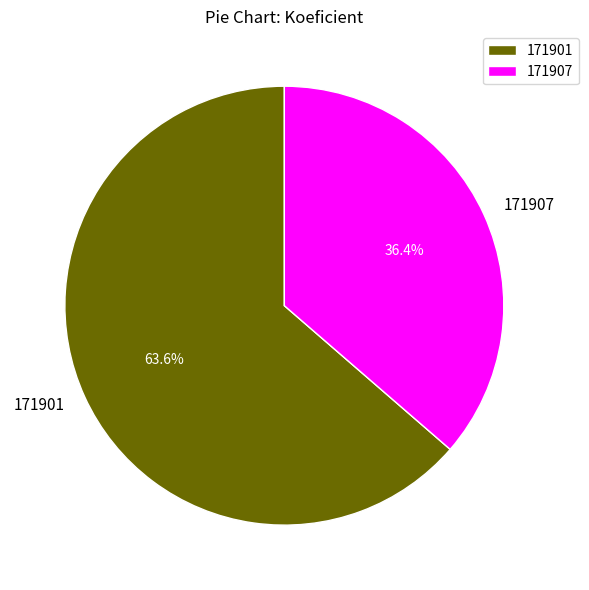

What percentage is the 171907 slice, to the nearest percent?

36%